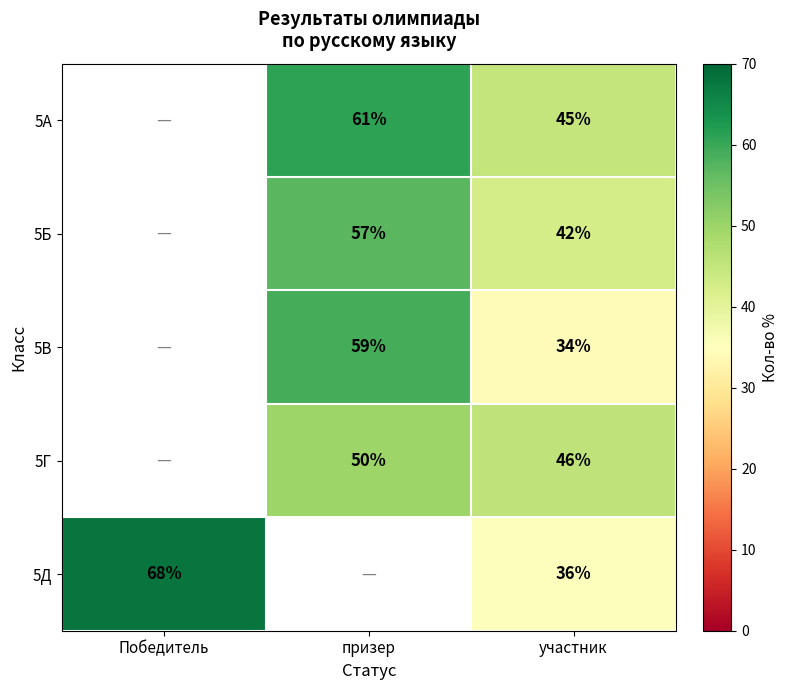

What is the difference between the 5А values at участник and призер?

16